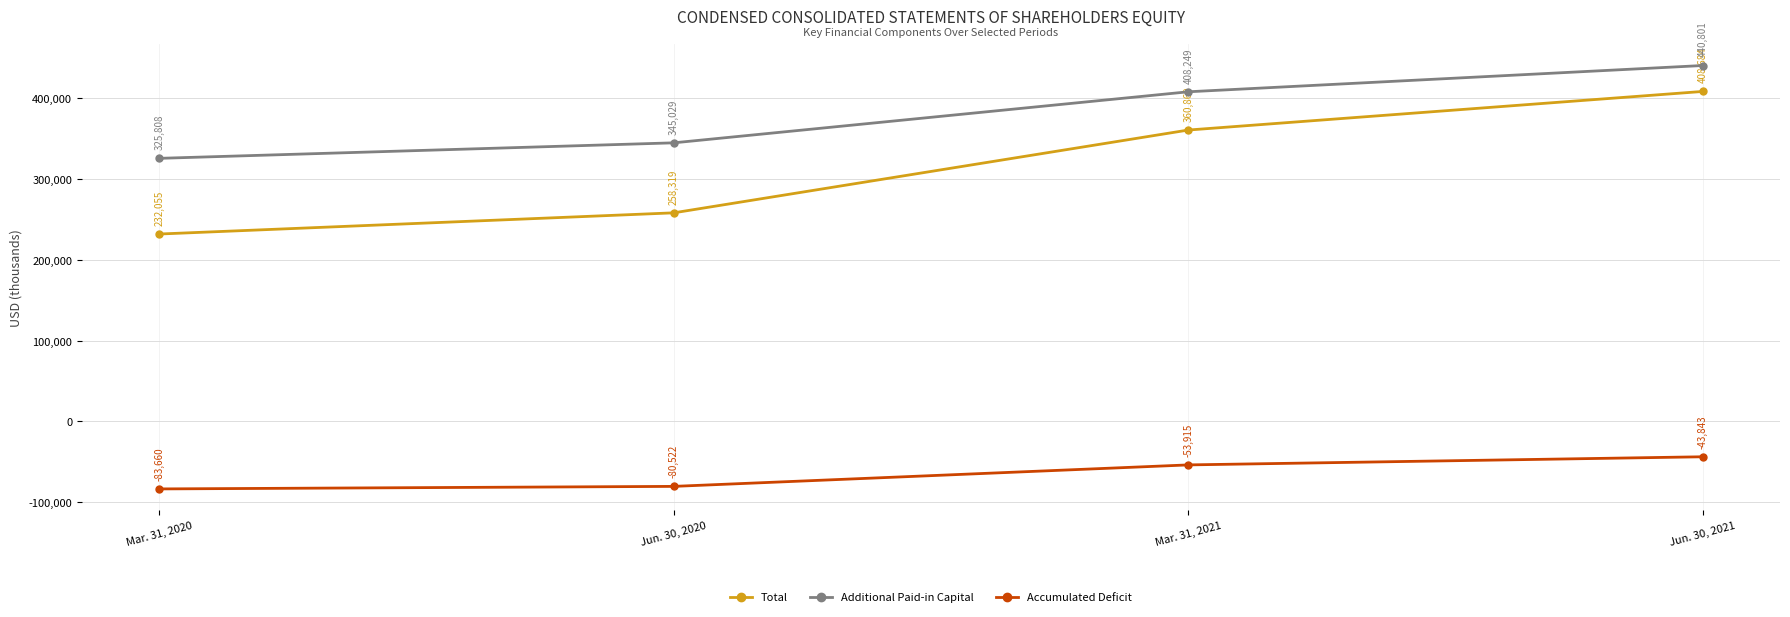

At Mar. 31, 2020, list the series in order from smallest to largest.

Accumulated Deficit, Total, Additional Paid-in Capital